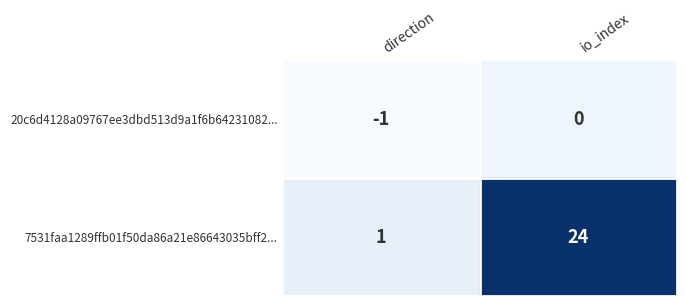

Which series has the largest range (max minus min)?

7531faa1289ffb01f50da86a21e86643035bff2...